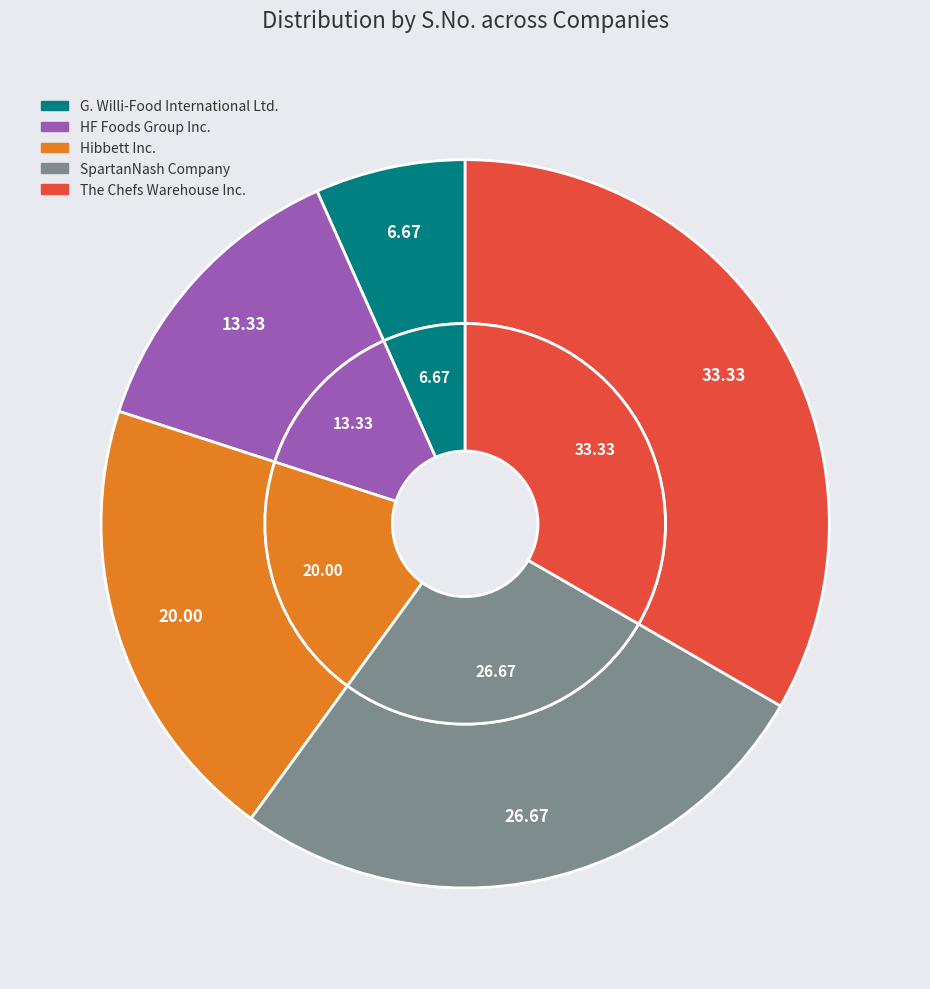

Which has a higher value, G. Willi-Food International Ltd. or Hibbett Inc.?

Hibbett Inc.